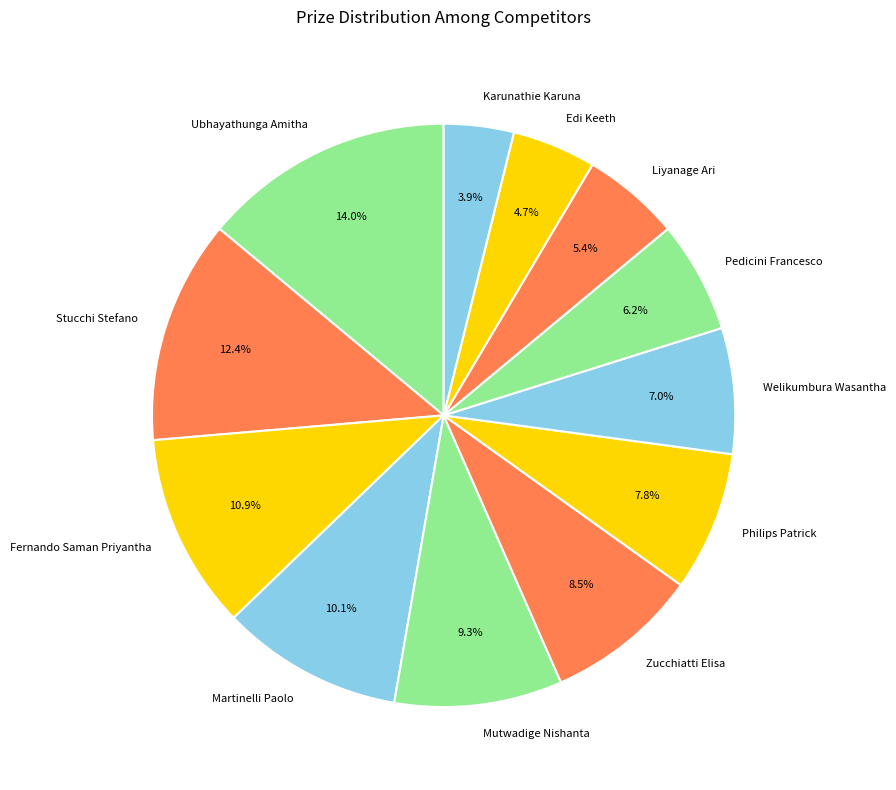

What is the total percentage of Karunathie Karuna and Pedicini Francesco?

10.1%